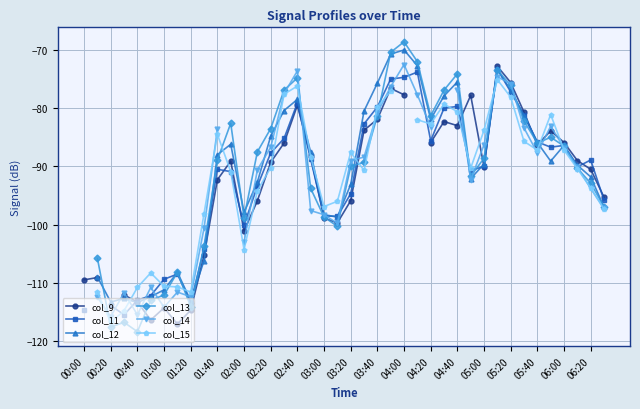

How many values in the col_11 series are below -90?

19